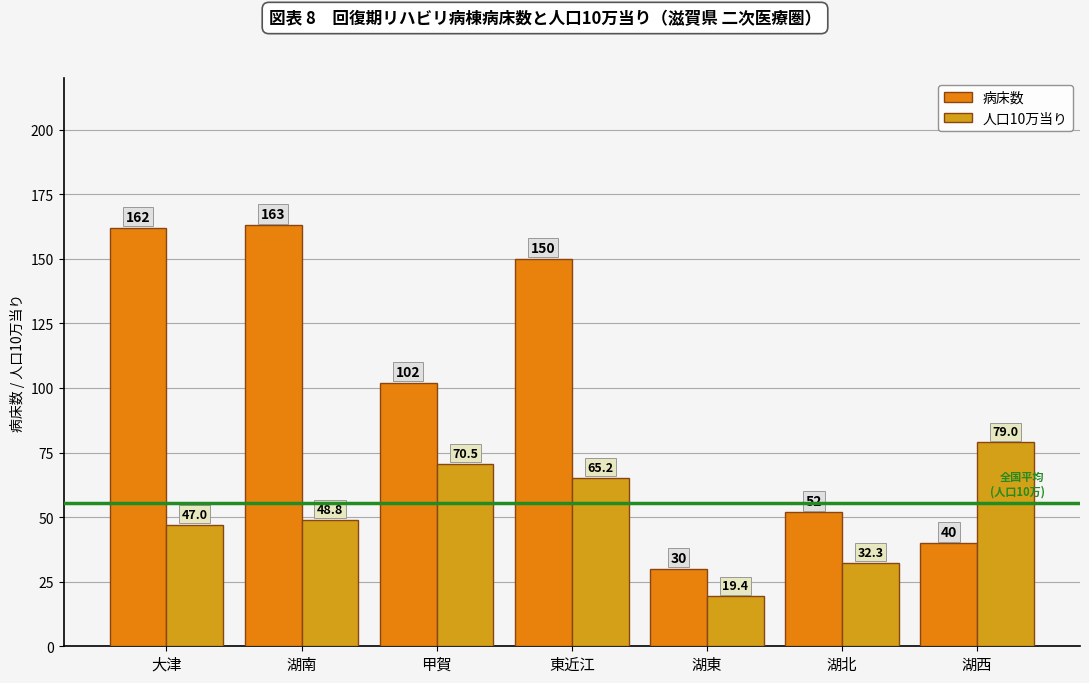

What is the total value across all series at 大津?

209.0